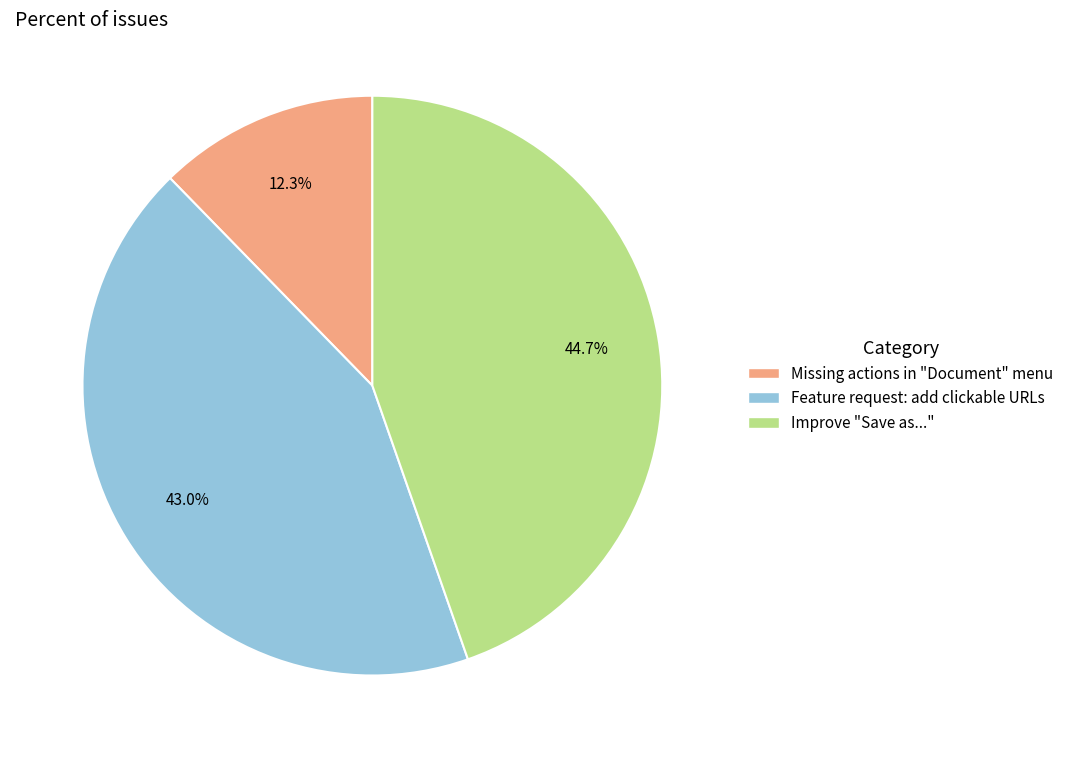

To the nearest percent, what is the combined percentage of Feature request: add clickable URLs and Missing actions in "Document" menu?

55%